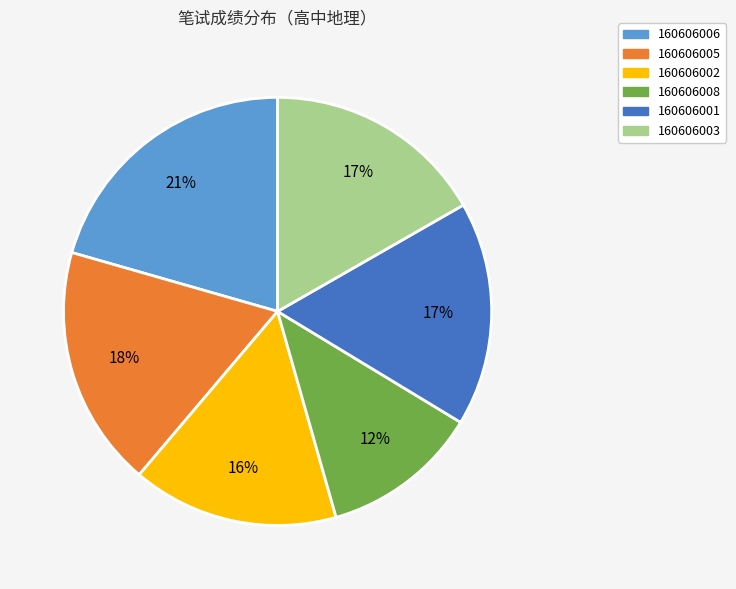

What percentage is the 160606003 slice, to the nearest percent?

17%